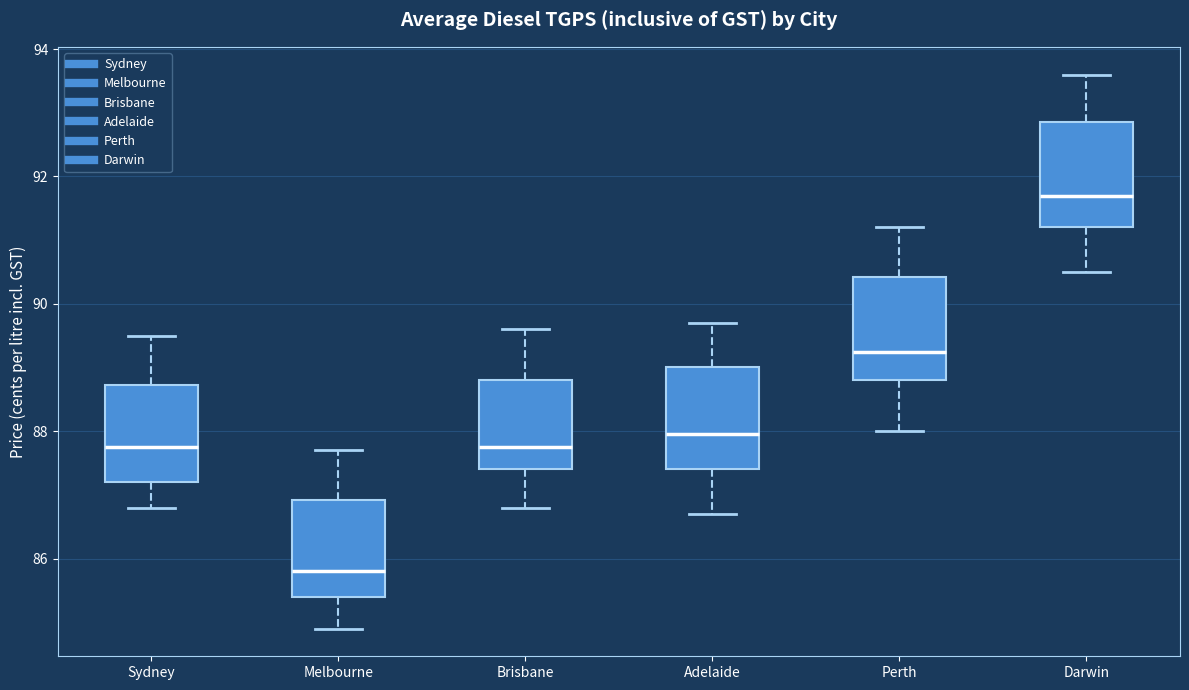

Where is the upper edge of the box for Darwin on the y-axis? The values are not printed on the chart, so give them approximately, as read against the axis.

92.8